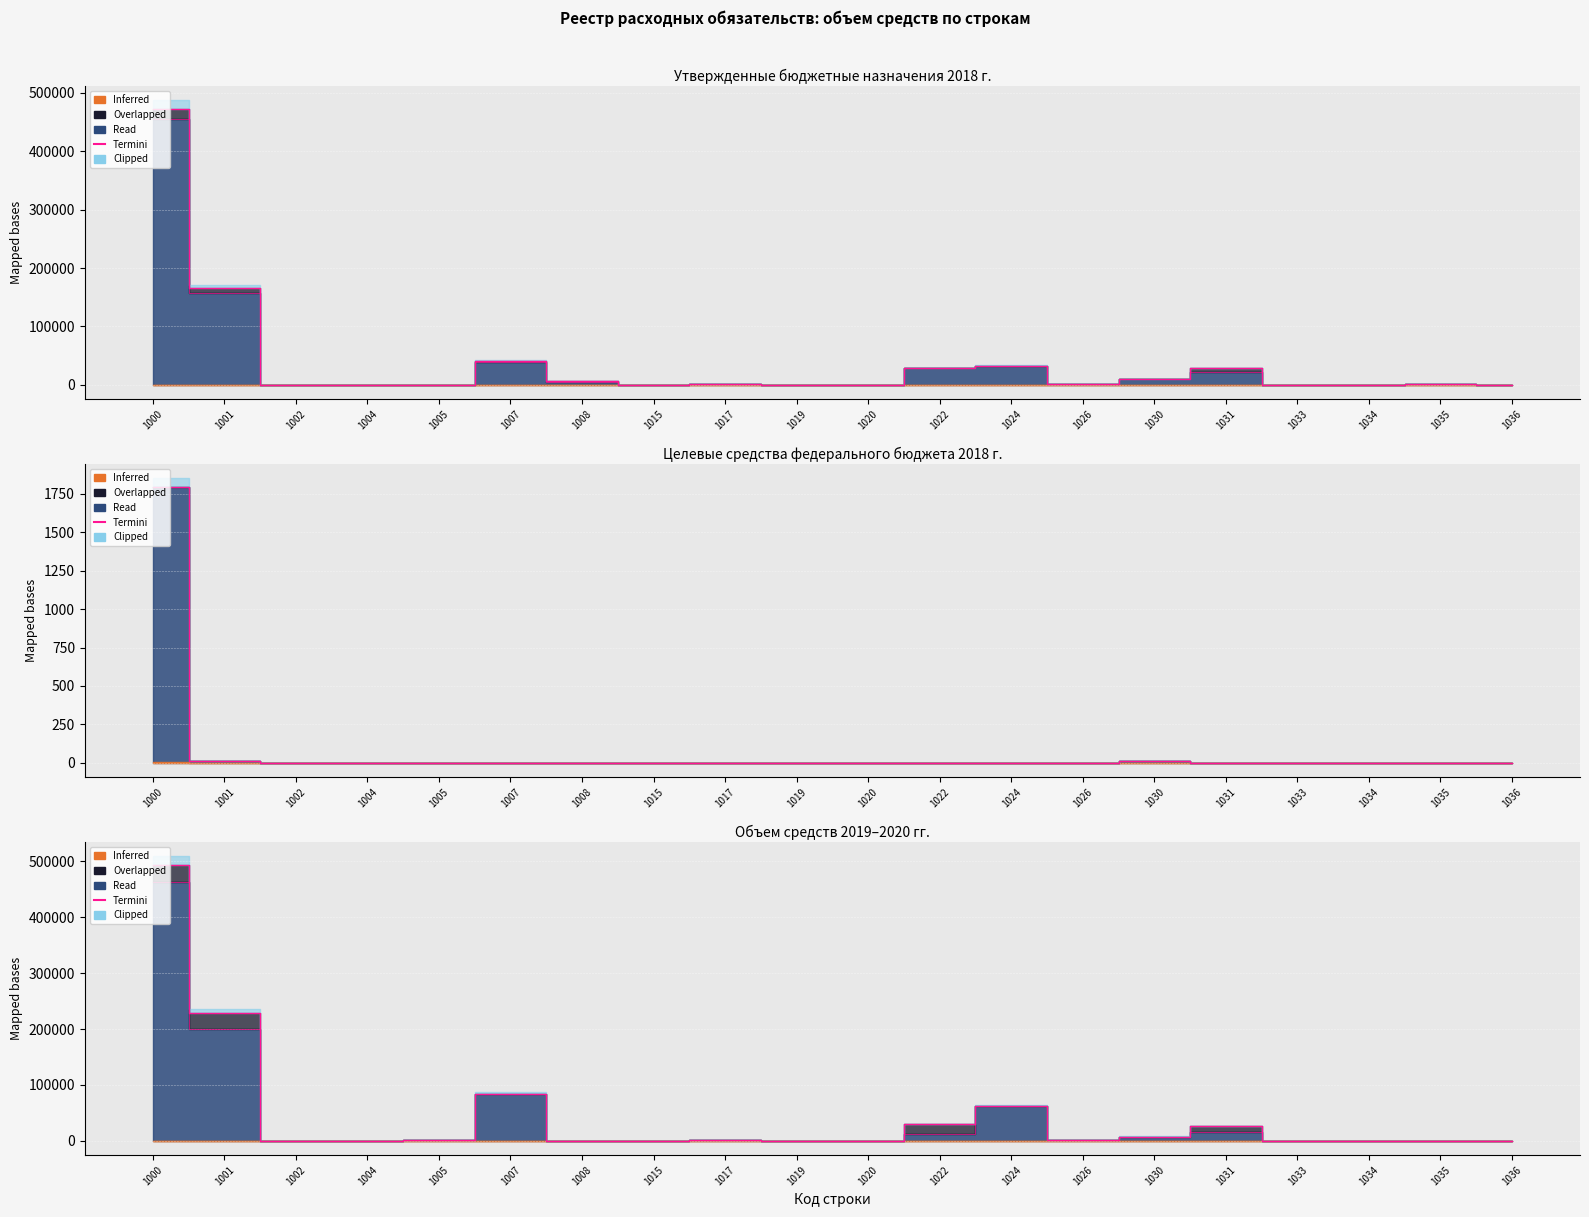

How many lines are shown in the chart?

6